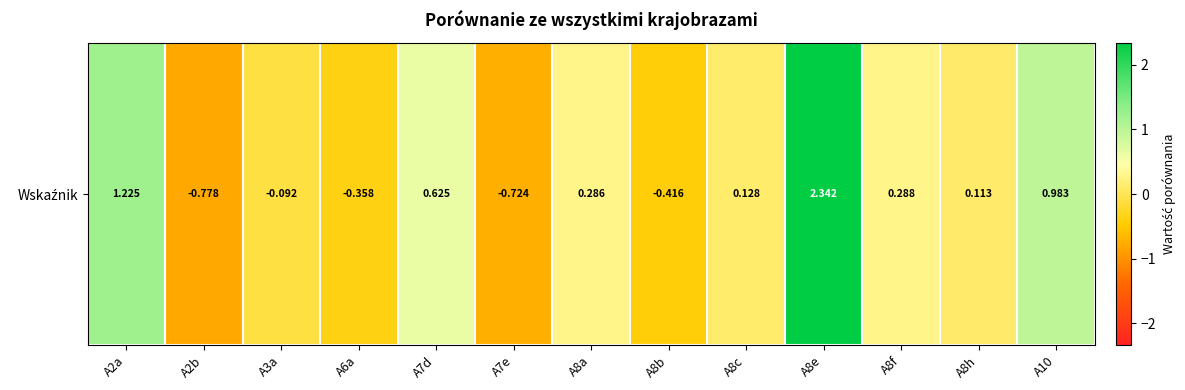

What is the sum of all values?

3.6